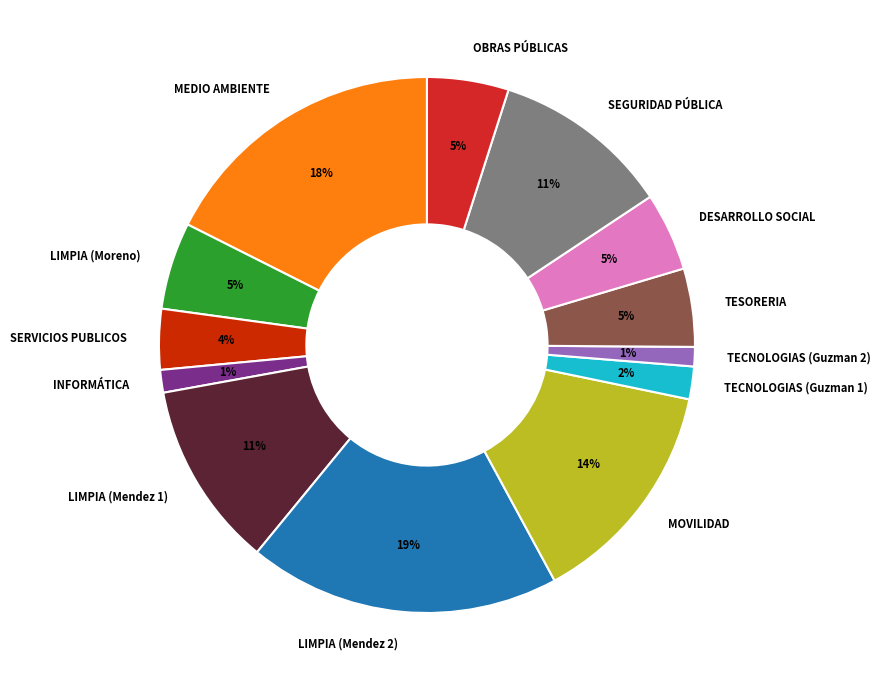

To the nearest percent, what is the difference between the MOVILIDAD and TECNOLOGIAS (Guzman 1) slice percentages?

12%